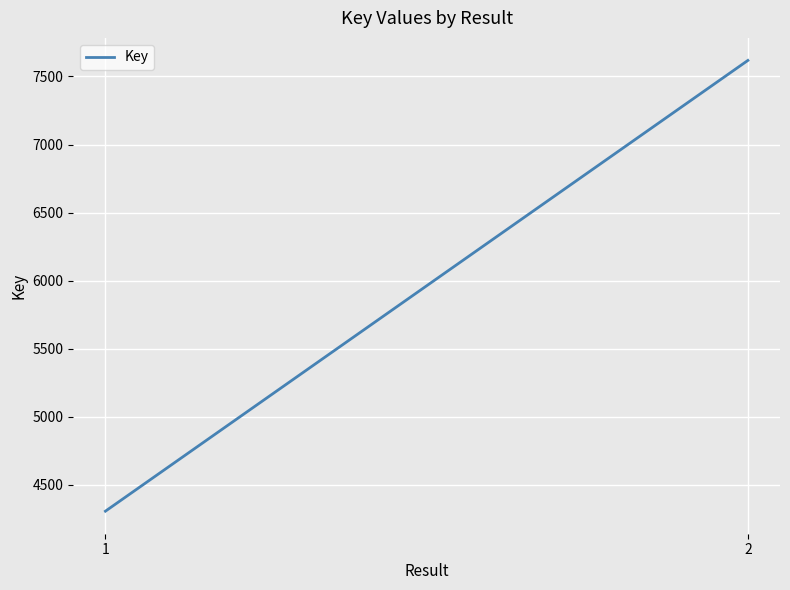

Which category has the lowest value across all series?

1